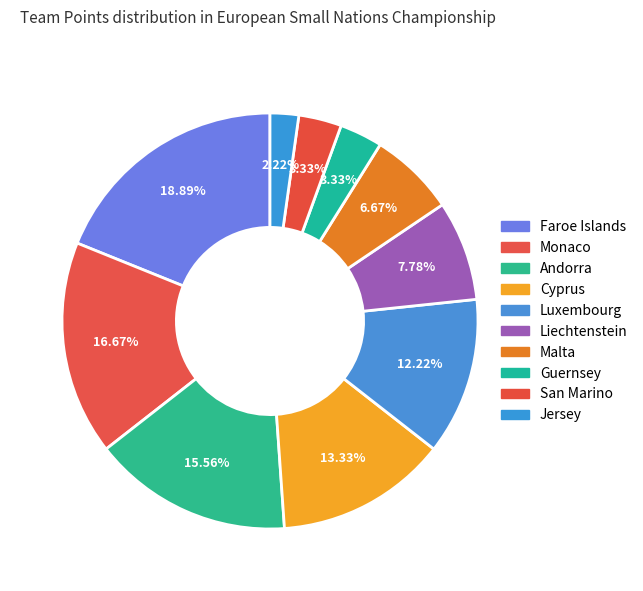

Rank the categories by value from highest to lowest.

Faroe Islands, Monaco, Andorra, Cyprus, Luxembourg, Liechtenstein, Malta, Guernsey, San Marino, Jersey